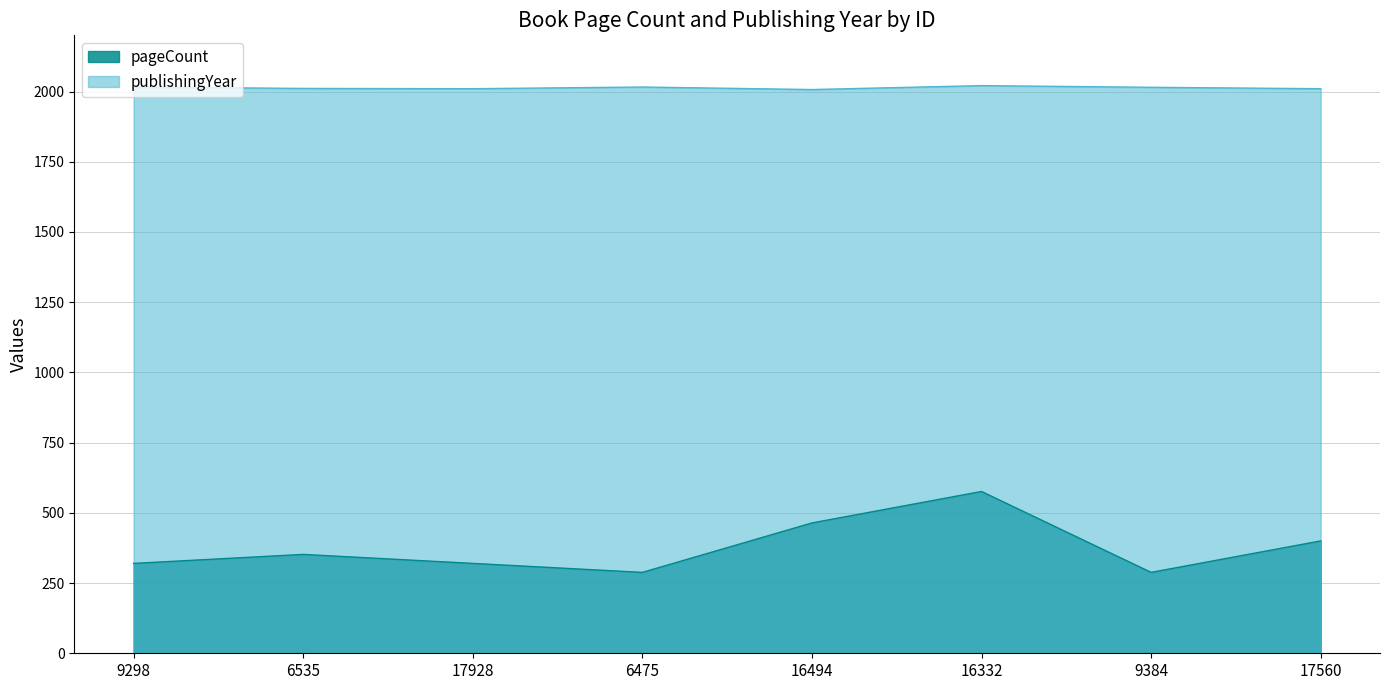

Which series has the largest total across all categories?

publishingYear